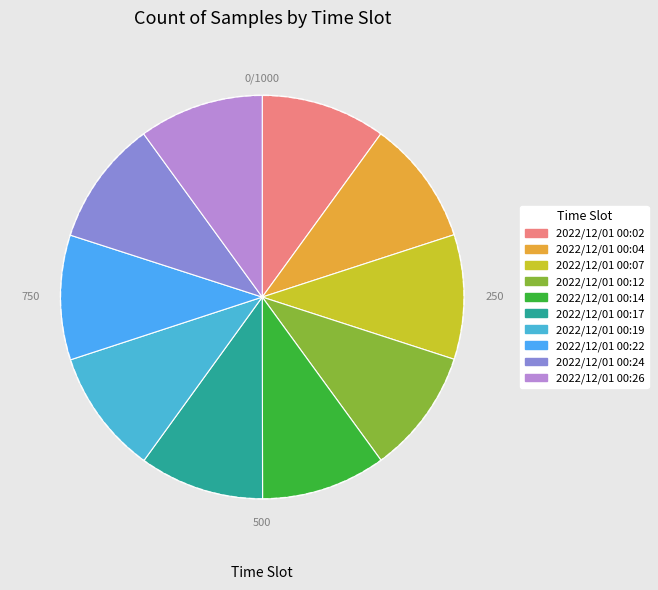

What percentage do 2022/12/01 00:17 and 2022/12/01 00:02 together represent?

20.0%